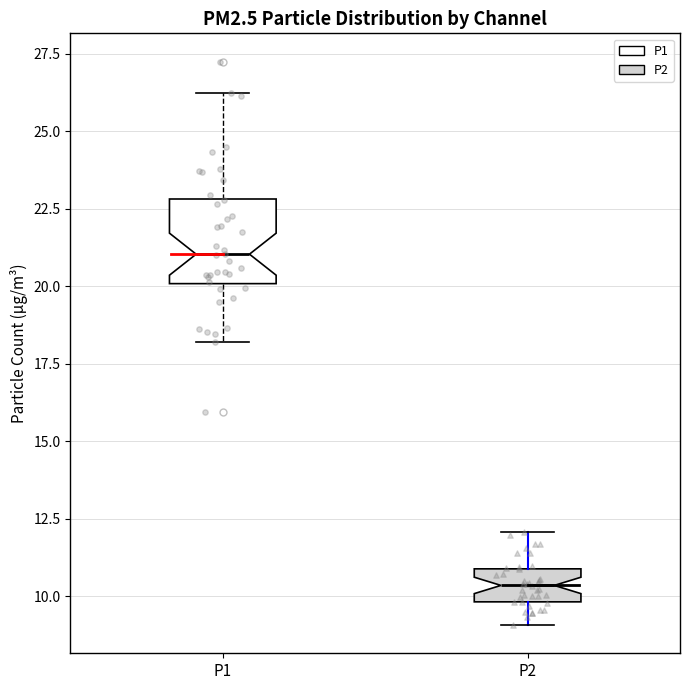

Reading left to right, read every box against the y-axis: the position of its median line, the range the box covers, and the ends of its whiskers. The values are not printed on the chart, so give them approximately, as read against the axis.

P1: median 21.0, box 20.0 to 23.0, whiskers 18.0 to 26.0
P2: median 10.5, box 10.0 to 11.0, whiskers 9.0 to 12.0